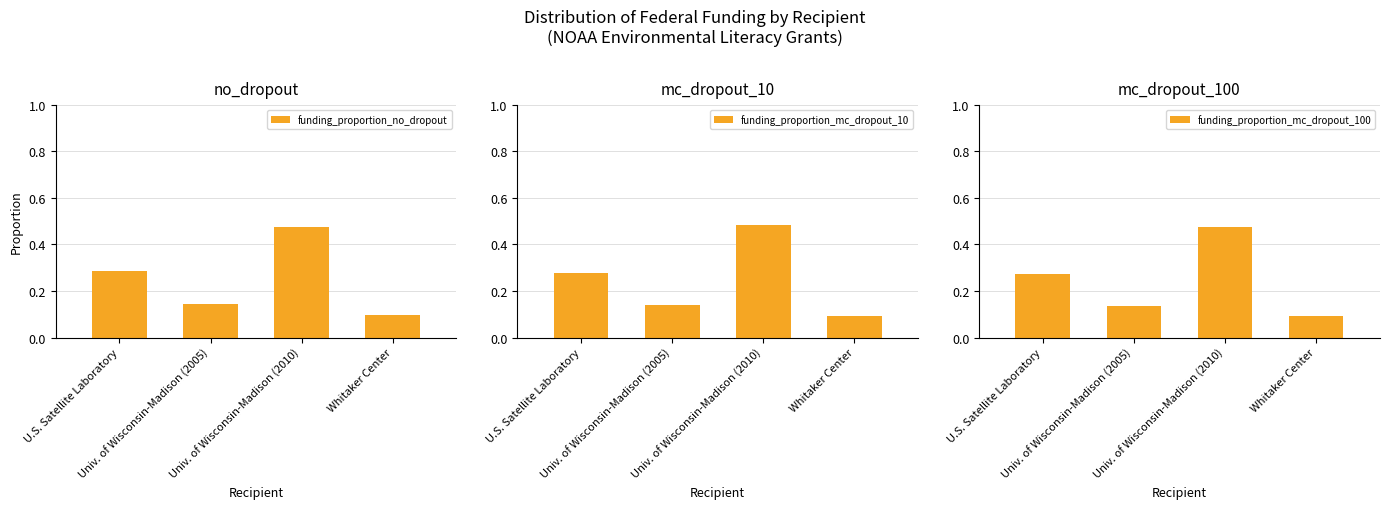

What is the greatest value displayed?

0.5